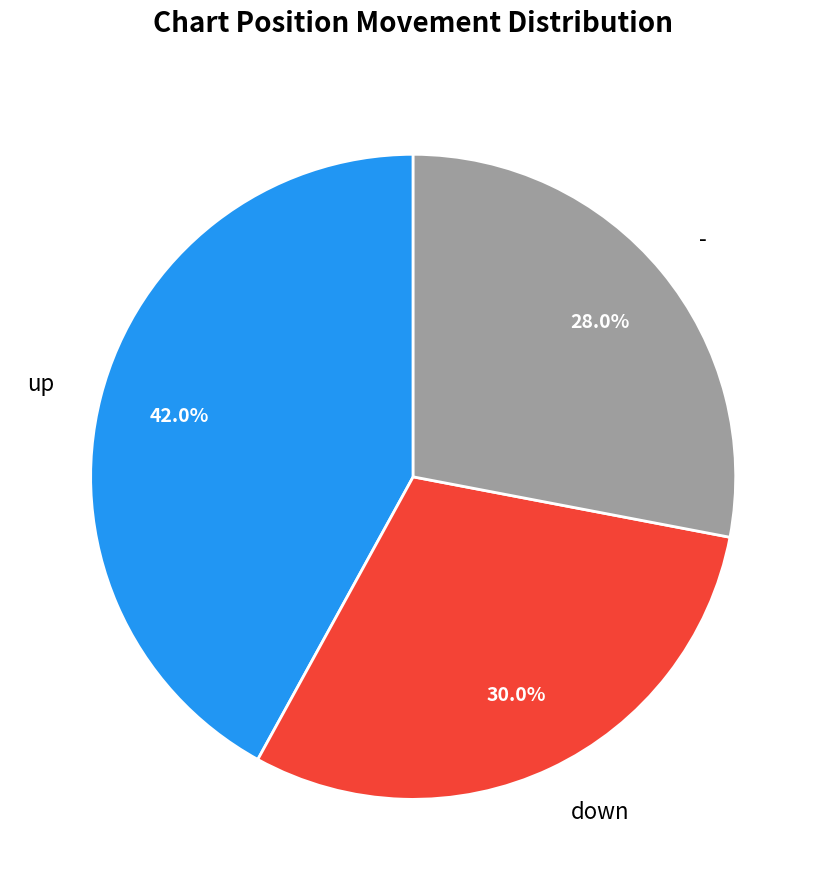

Which has a higher value, down or -?

down